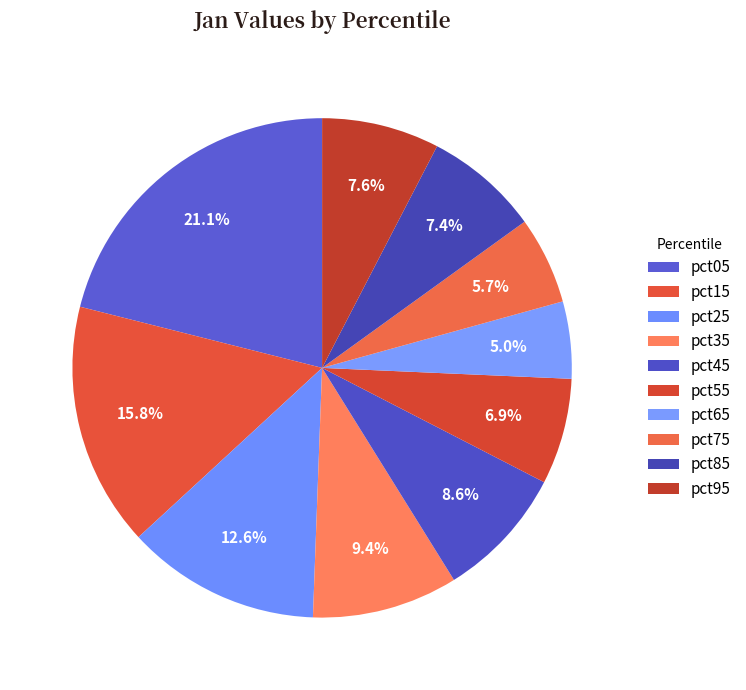

How many segments does this pie chart have?

10